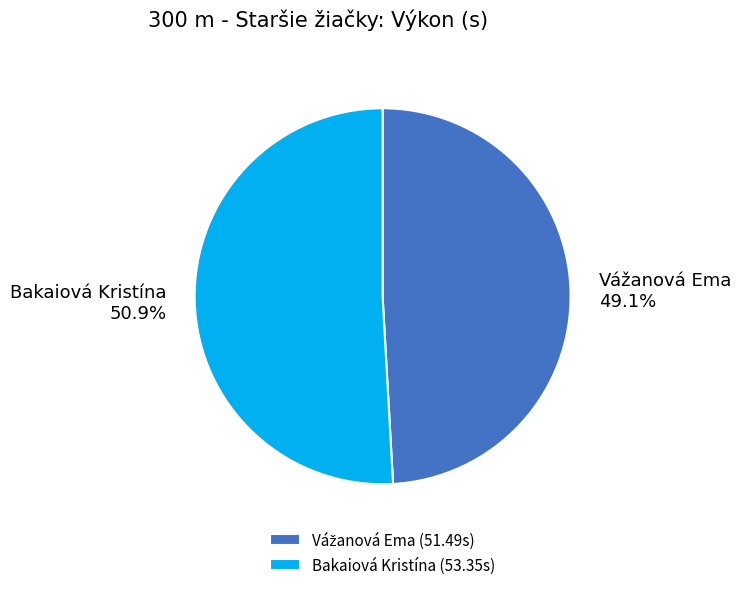

Is there any slice that represents more than half of the pie?

Yes